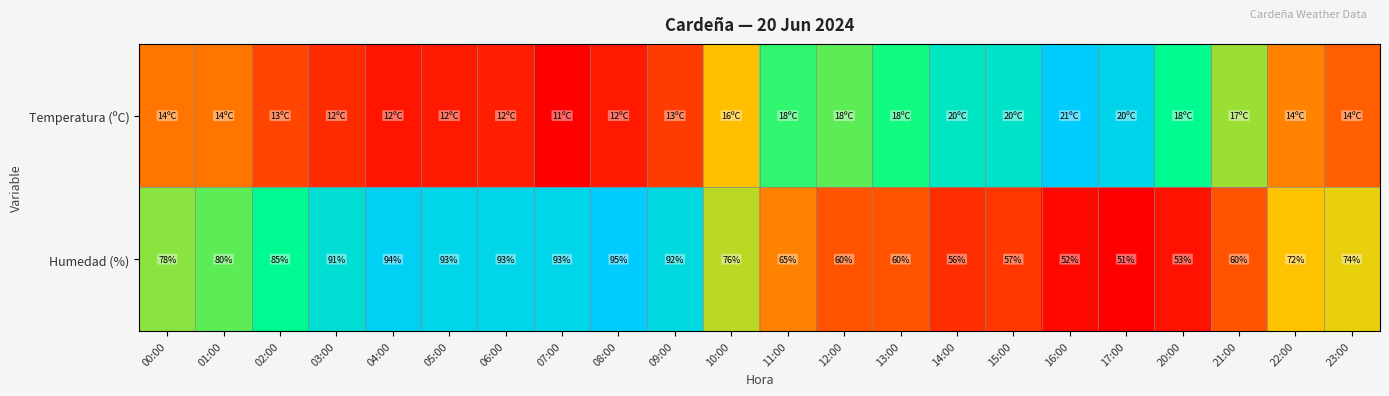

Rank the series by their maximum value, from highest to lowest.

Humedad (%), Temperatura (ºC)